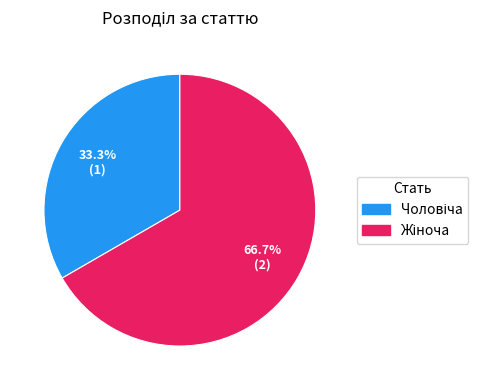

Is there a majority slice in this chart?

Yes